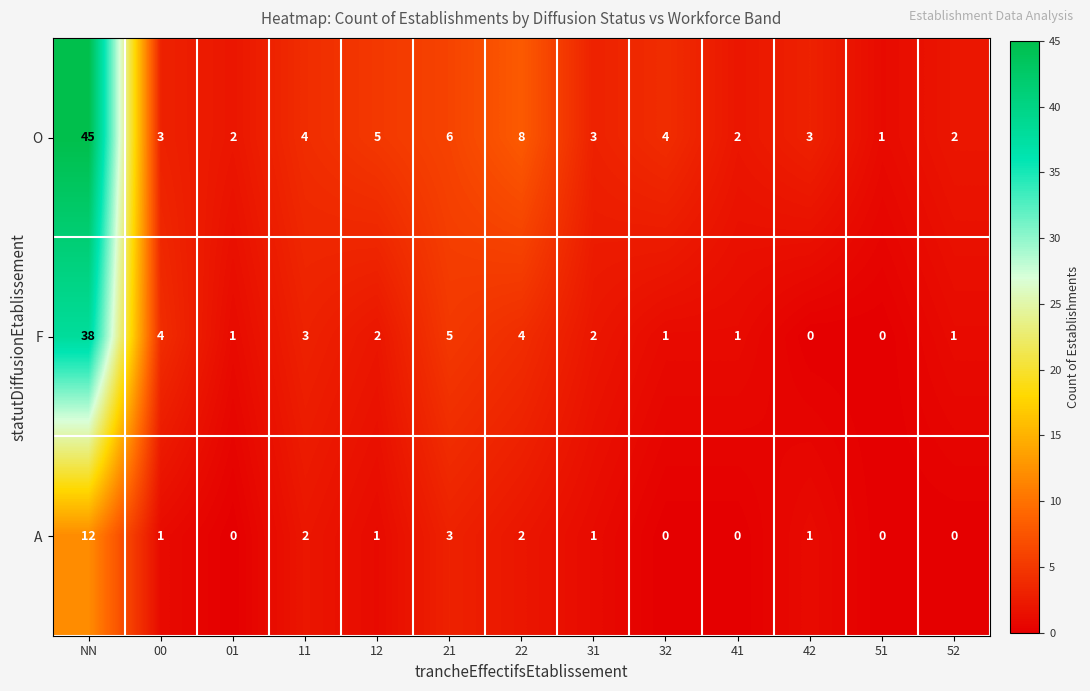

What is the difference between the F values at 41 and 21?

4